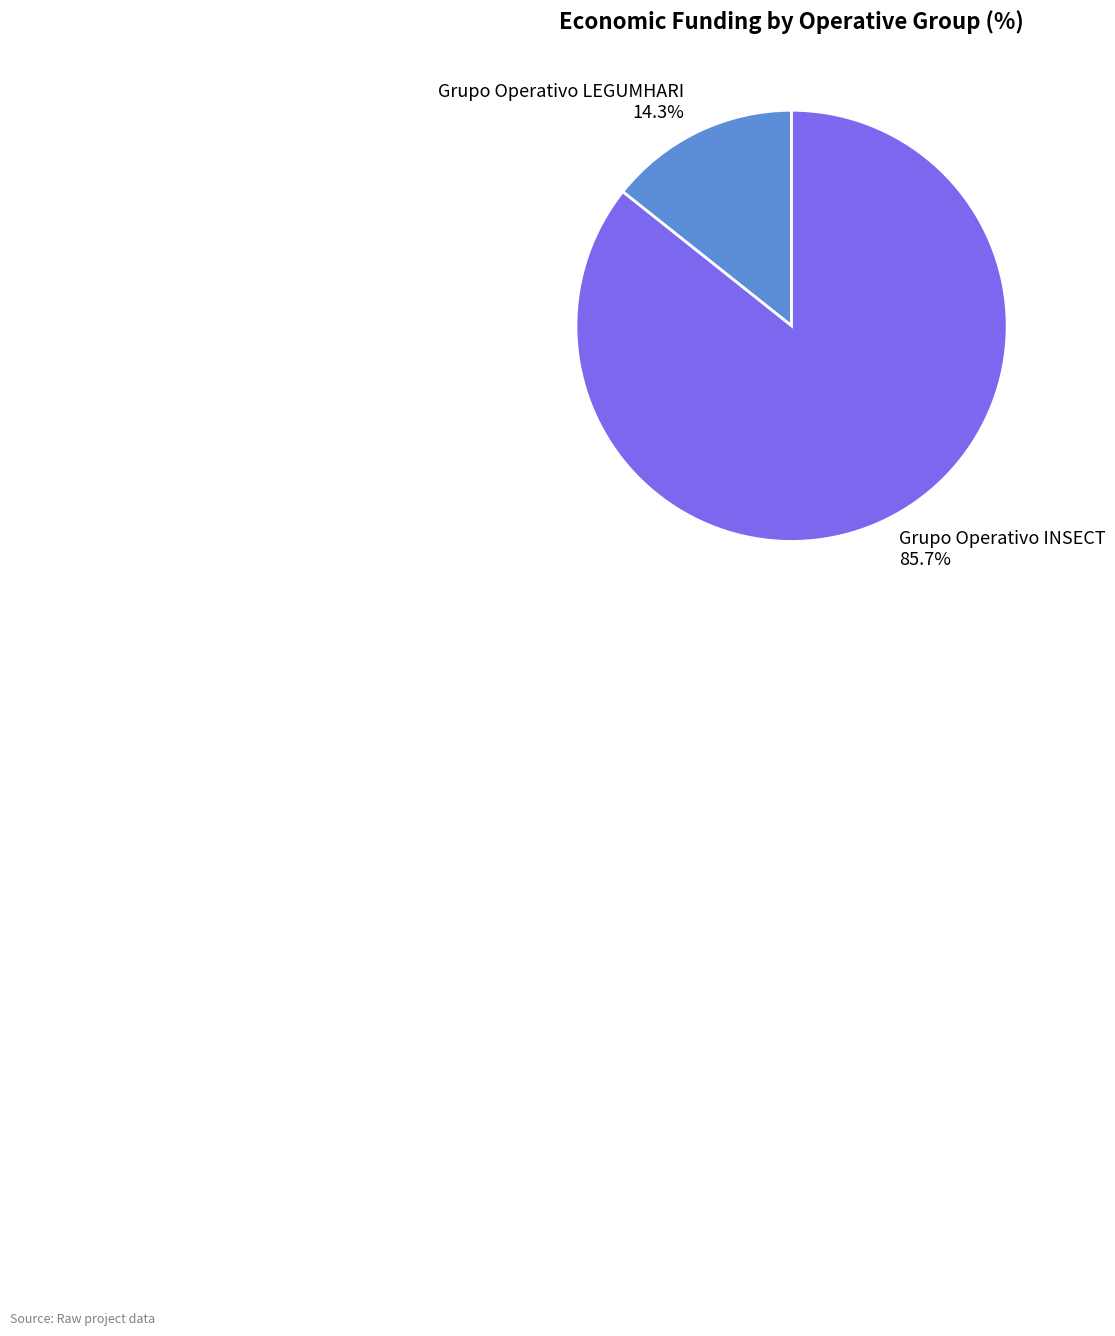

Which has a higher value, Grupo Operativo LEGUMHARI or Grupo Operativo INSECT?

Grupo Operativo INSECT